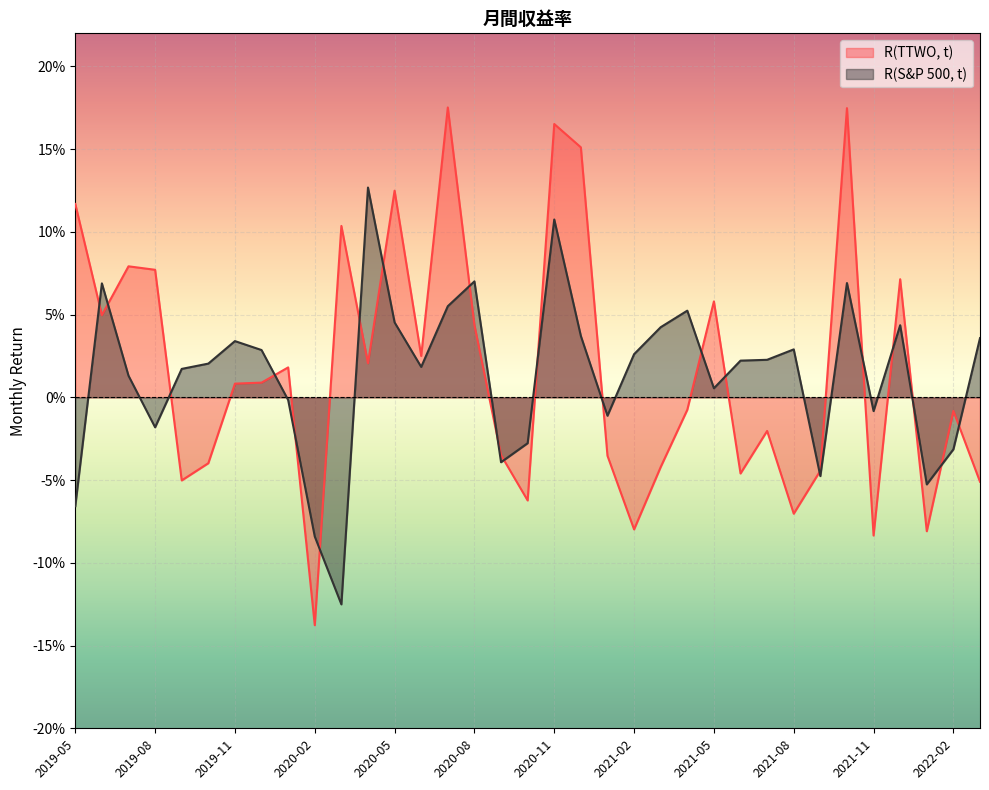

At which category is the sum across all series the highest?

2020-11